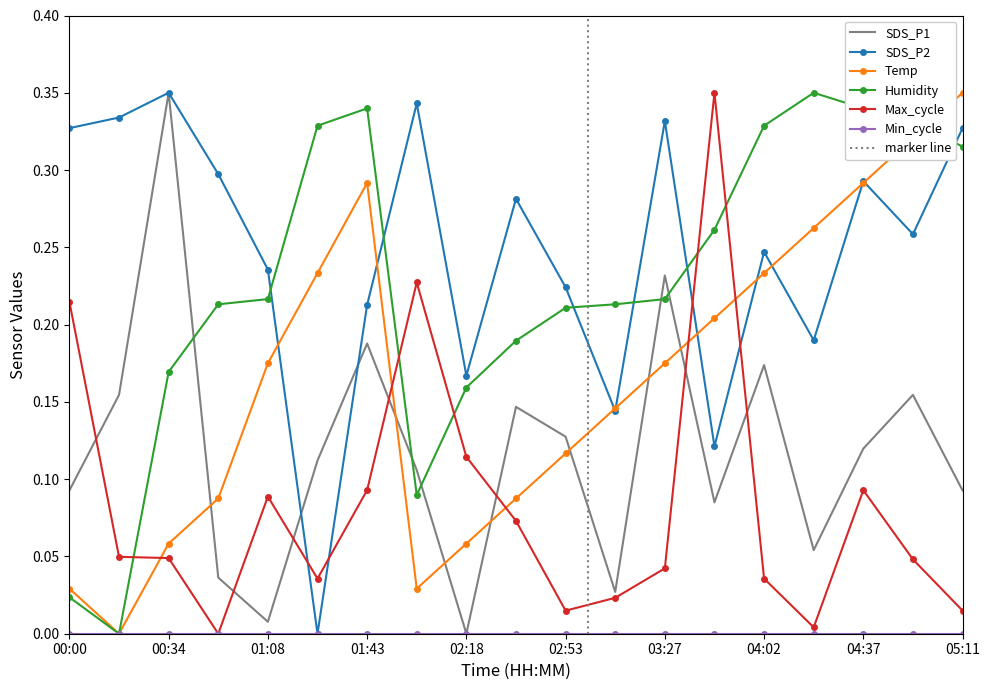

Which series ends up on top after the final intersection of SDS_P2 and Temp?

Temp